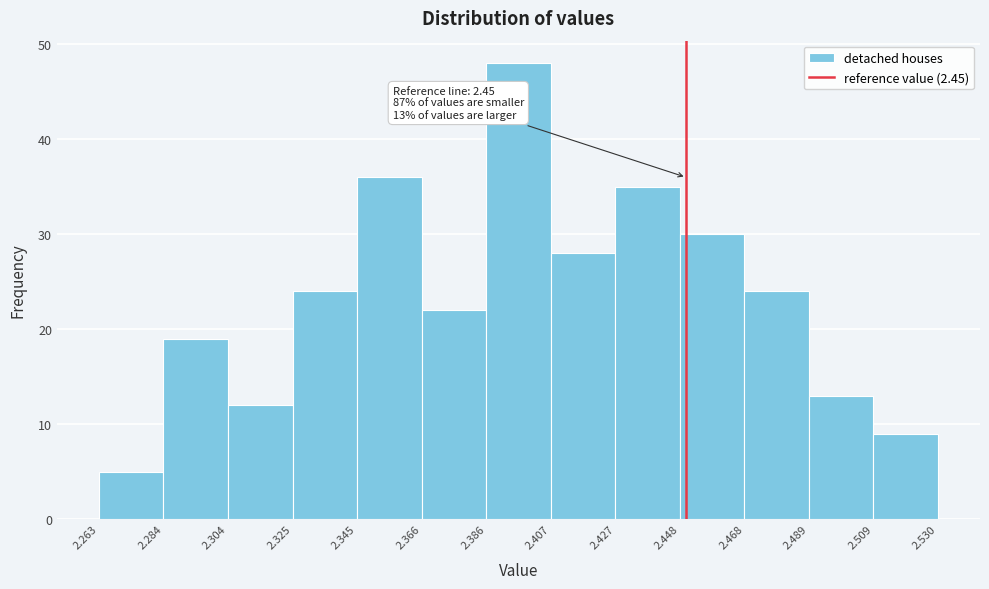

Over which range of the x-axis is the bar tallest?

2.386 to 2.407